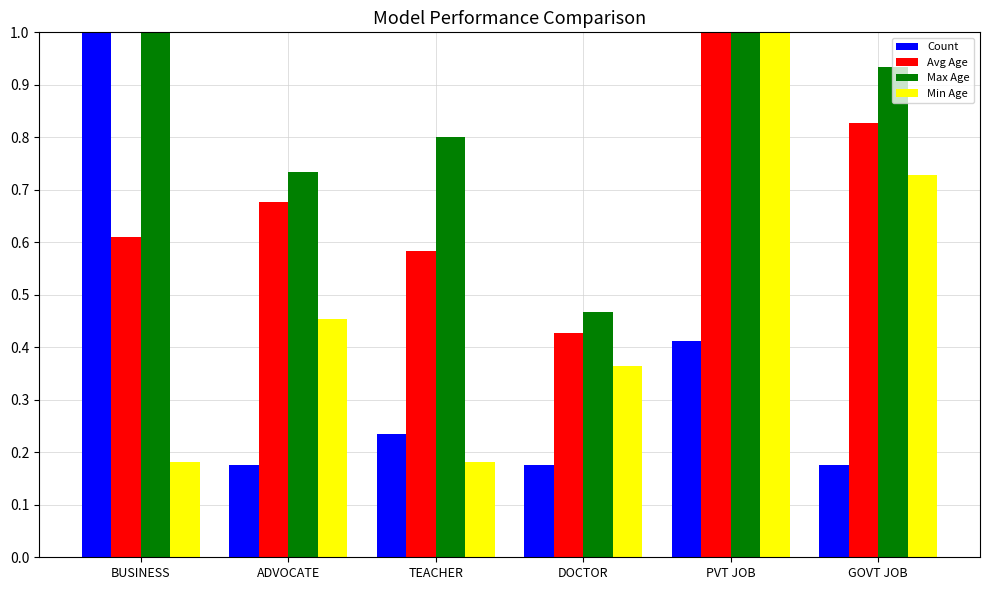

At which label is Avg Age closest to 0?

DOCTOR